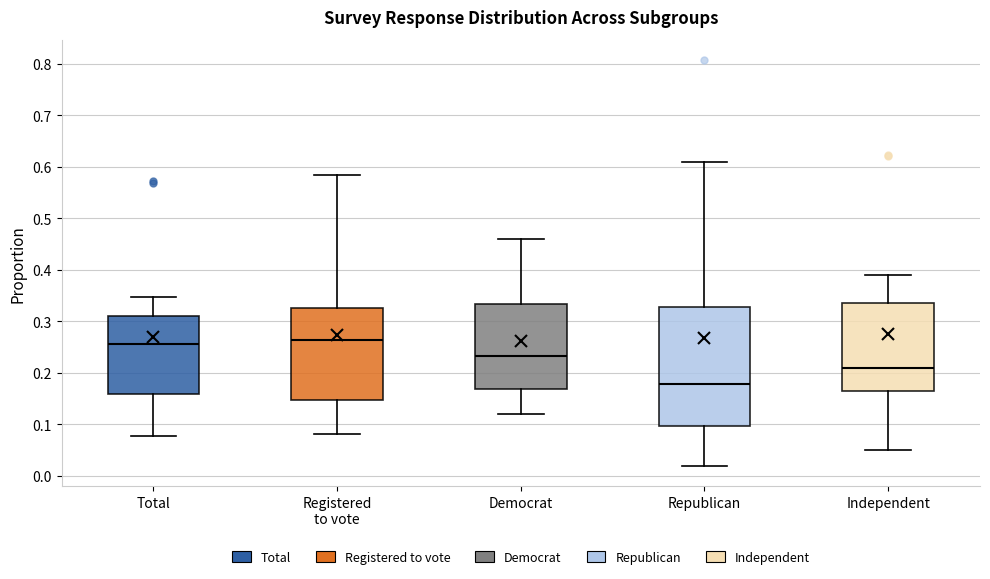

Reading left to right, transcribe this box plot: for each box, give where its median line is, the range the box spans, and where its two whiskers end, as read against the y-axis. The values are not printed on the chart, so give them approximately, as read against the axis.

Total: median 0.26, box 0.16 to 0.31, whiskers 0.08 to 0.35
Registered to vote: median 0.26, box 0.15 to 0.33, whiskers 0.08 to 0.58
Democrat: median 0.23, box 0.17 to 0.33, whiskers 0.12 to 0.46
Republican: median 0.18, box 0.10 to 0.33, whiskers 0.02 to 0.61
Independent: median 0.21, box 0.16 to 0.34, whiskers 0.05 to 0.39